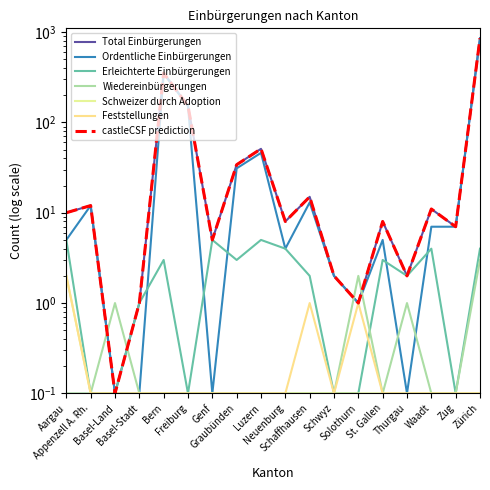

Reading left to right, what are all the values shown in this chart?

Total Einbürgerungen: Aargau=10.0	Appenzell A. Rh.=12.0	Basel-Land=0.1	Basel-Stadt=1.0	Bern=351.0	Freiburg=152.0	Genf=5.0	Graubünden=34.0	Luzern=51.0	Neuenburg=8.0	Schaffhausen=15.0	Schwyz=2.0	Solothurn=1.0	St. Gallen=8.0	Thurgau=2.0	Waadt=11.0	Zug=7.0	Zürich=855.0
Ordentliche Einbürgerungen: Aargau=5.0	Appenzell A. Rh.=12.0	Basel-Land=0.1	Basel-Stadt=0.1	Bern=348.0	Freiburg=152.0	Genf=0.1	Graubünden=31.0	Luzern=46.0	Neuenburg=4.0	Schaffhausen=13.0	Schwyz=2.0	Solothurn=1.0	St. Gallen=5.0	Thurgau=0.1	Waadt=7.0	Zug=7.0	Zürich=851.0
Erleichterte Einbürgerungen: Aargau=5.0	Appenzell A. Rh.=0.1	Basel-Land=0.1	Basel-Stadt=1.0	Bern=3.0	Freiburg=0.1	Genf=5.0	Graubünden=3.0	Luzern=5.0	Neuenburg=4.0	Schaffhausen=2.0	Schwyz=0.1	Solothurn=0.1	St. Gallen=3.0	Thurgau=2.0	Waadt=4.0	Zug=0.1	Zürich=4.0
Wiedereinbürgerungen: Aargau=0.1	Appenzell A. Rh.=0.1	Basel-Land=1.0	Basel-Stadt=0.1	Bern=0.1	Freiburg=0.1	Genf=0.1	Graubünden=0.1	Luzern=0.1	Neuenburg=0.1	Schaffhausen=0.1	Schwyz=0.1	Solothurn=2.0	St. Gallen=0.1	Thurgau=1.0	Waadt=0.1	Zug=0.1	Zürich=3.0
Schweizer durch Adoption: Aargau=2.0	Appenzell A. Rh.=0.1	Basel-Land=0.1	Basel-Stadt=0.1	Bern=0.1	Freiburg=0.1	Genf=0.1	Graubünden=0.1	Luzern=0.1	Neuenburg=0.1	Schaffhausen=0.1	Schwyz=0.1	Solothurn=0.1	St. Gallen=0.1	Thurgau=0.1	Waadt=0.1	Zug=0.1	Zürich=0.1
Feststellungen: Aargau=2.0	Appenzell A. Rh.=0.1	Basel-Land=0.1	Basel-Stadt=0.1	Bern=0.1	Freiburg=0.1	Genf=0.1	Graubünden=0.1	Luzern=0.1	Neuenburg=0.1	Schaffhausen=1.0	Schwyz=0.1	Solothurn=1.0	St. Gallen=0.1	Thurgau=0.1	Waadt=0.1	Zug=0.1	Zürich=0.1